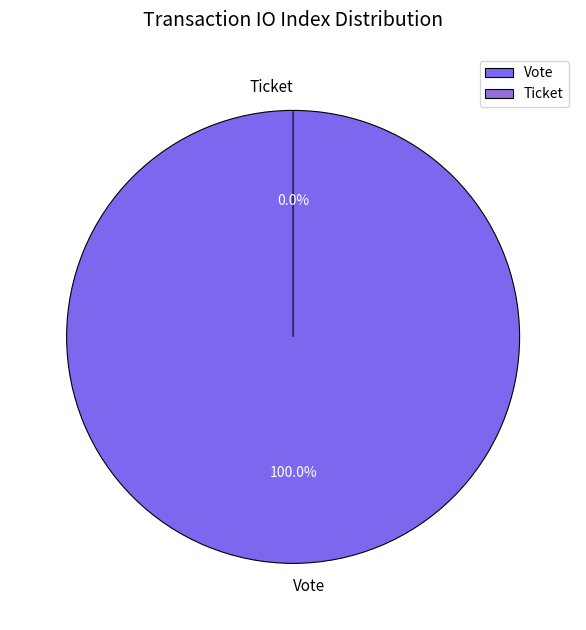

Which category accounts for the majority?

Vote